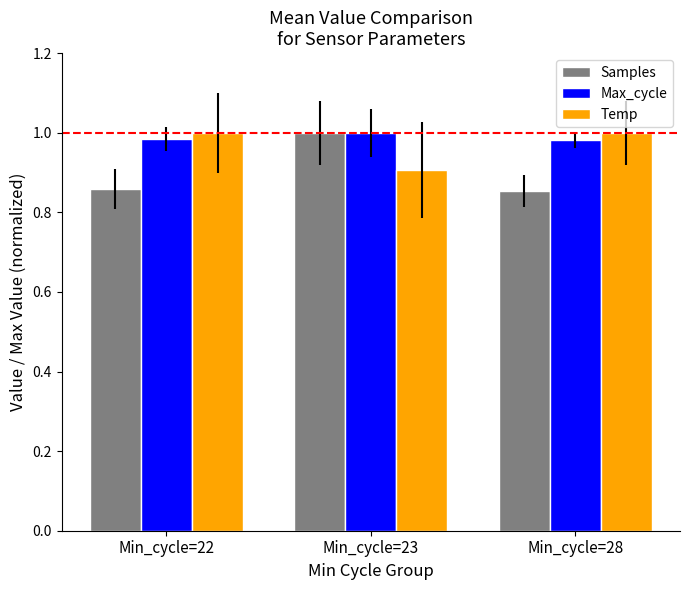

Which series has the widest spread of values?

Samples